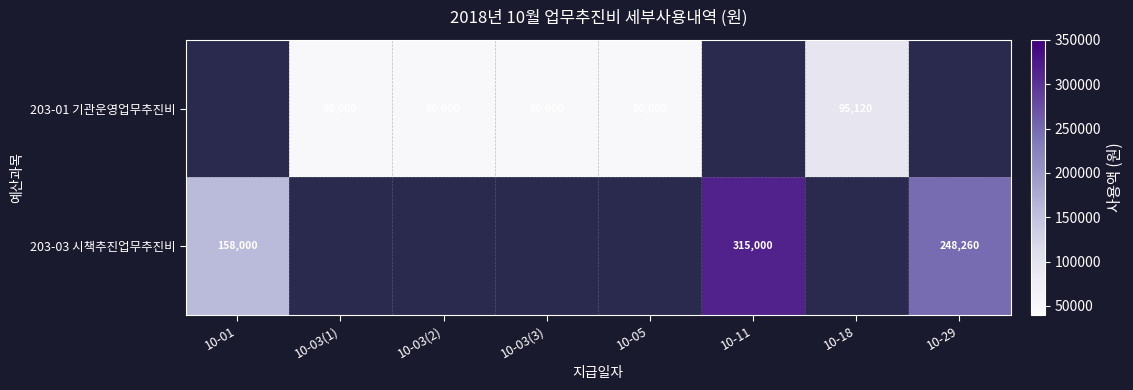

What is the sum of the 203-03 시책추진업무추진비 values at 10-29 and 10-01?

406260